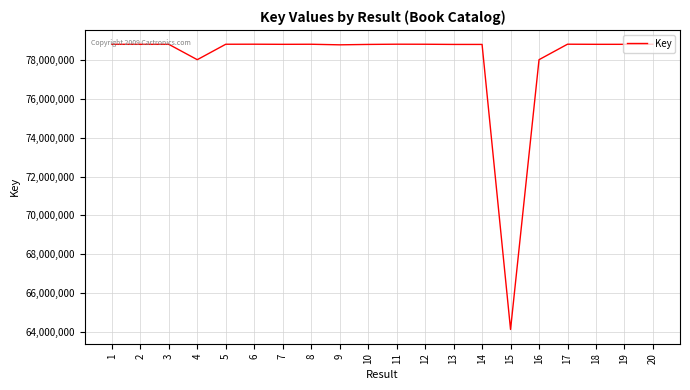

What is the maximum value shown in the chart?

78812025